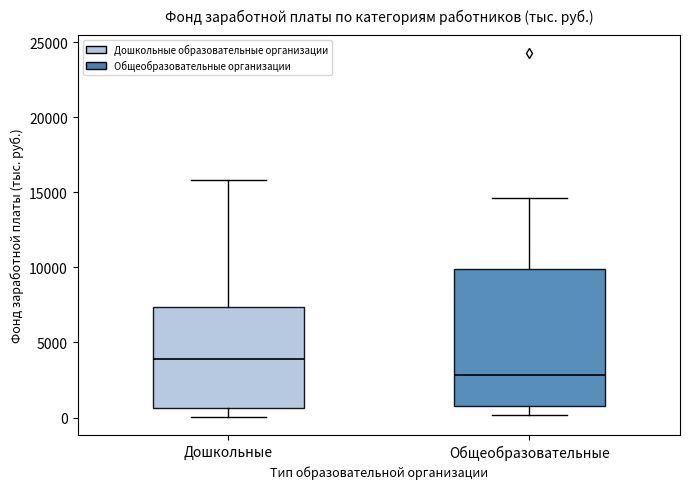

Which box's median line is the lowest?

Общеобразовательные